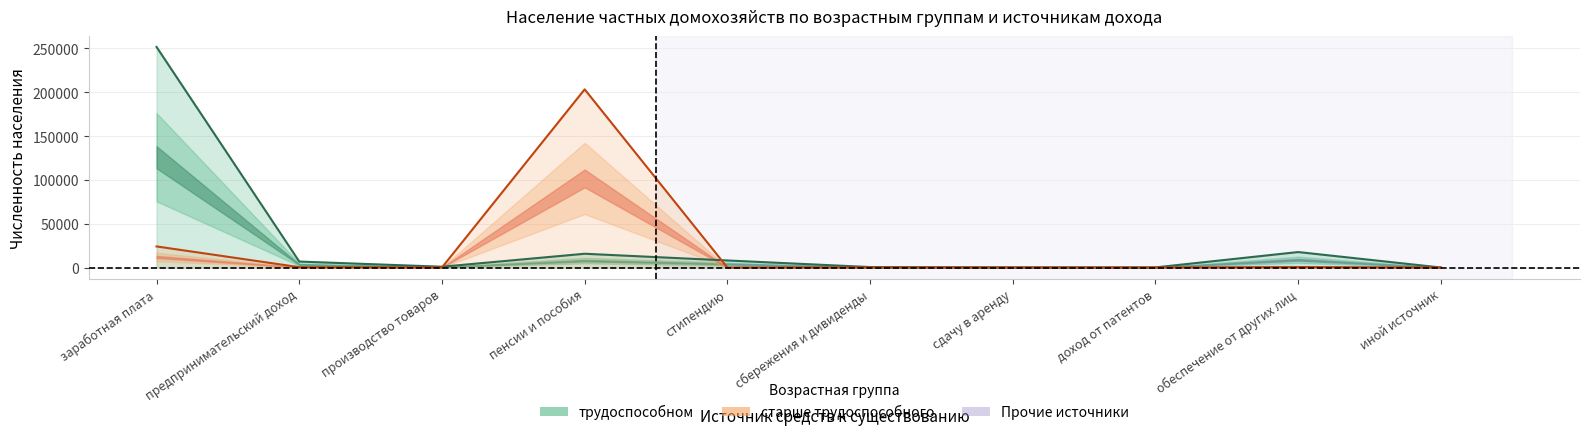

What is the value of the старше трудоспособного point at the 9th from the left?

547